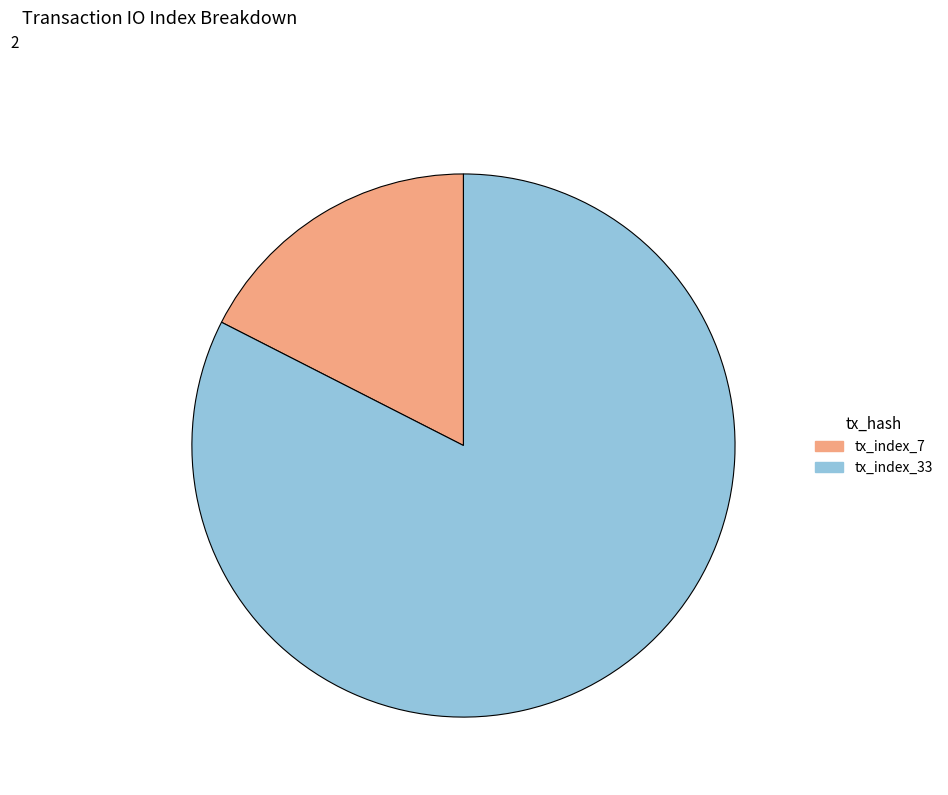

How many segments does this pie chart have?

2